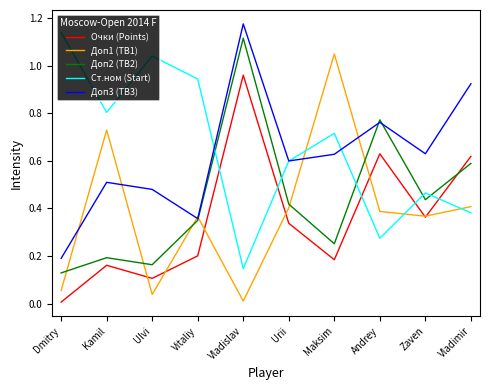

Which series has the widest spread of values?

Доп1 (TB1)